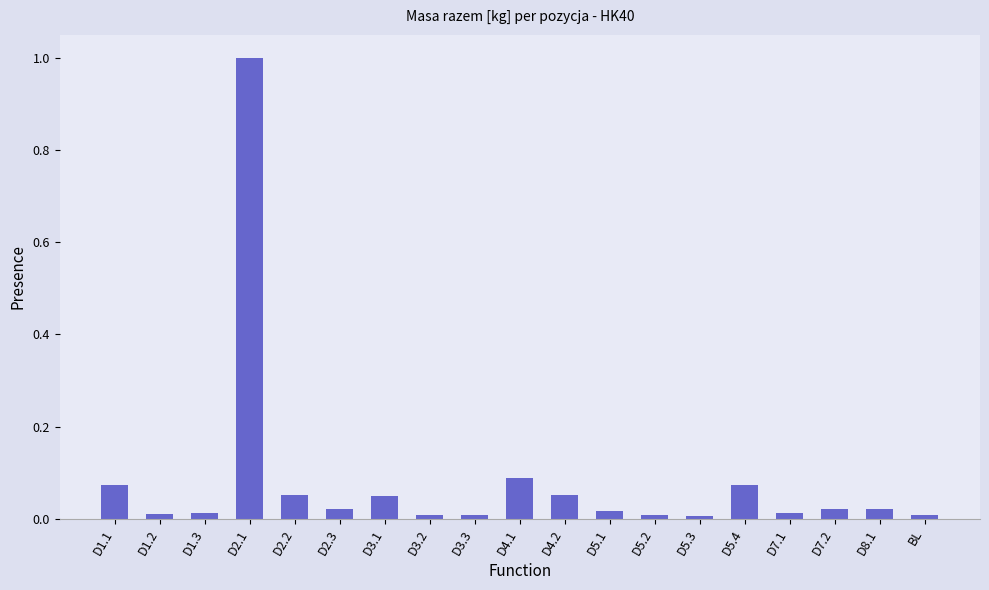

Between D1.1 and D5.2, which is larger?

D1.1